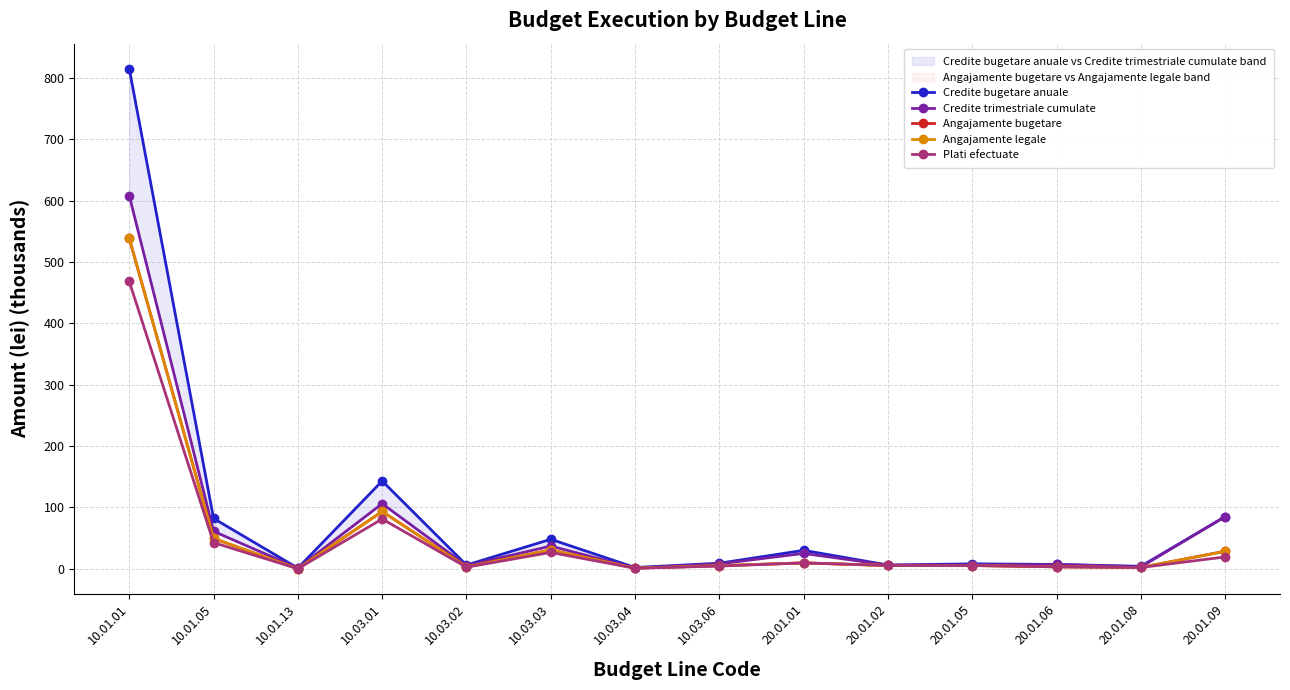

The Credite trimestriale cumulate series shows 1.7 at 10.03.02. True or false?

False